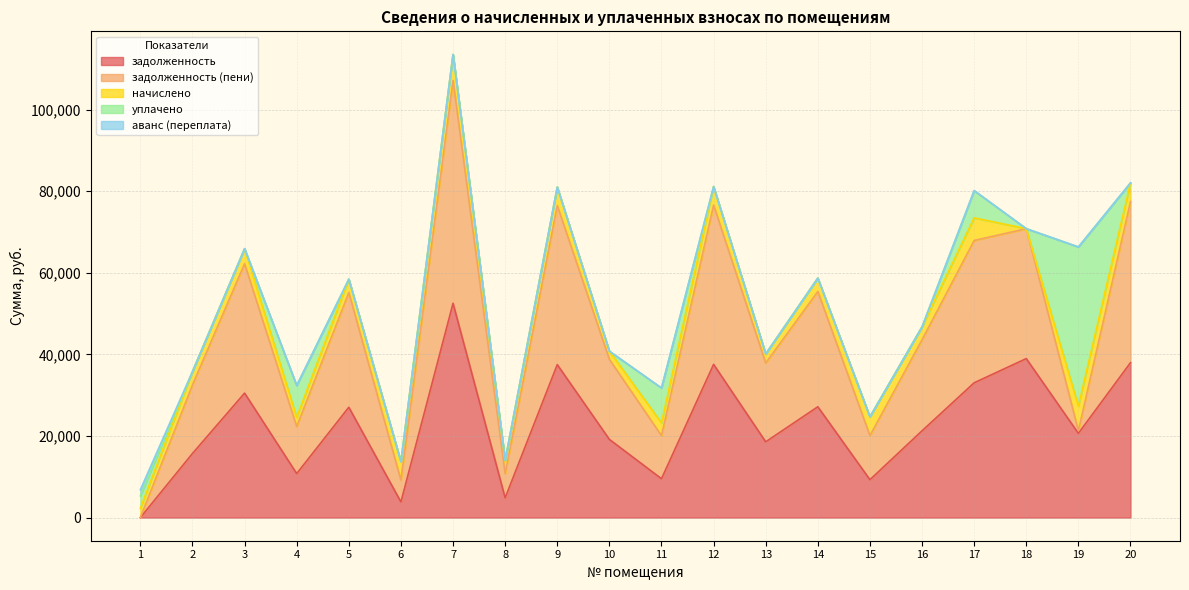

Which label corresponds to the smallest value in the chart?

18